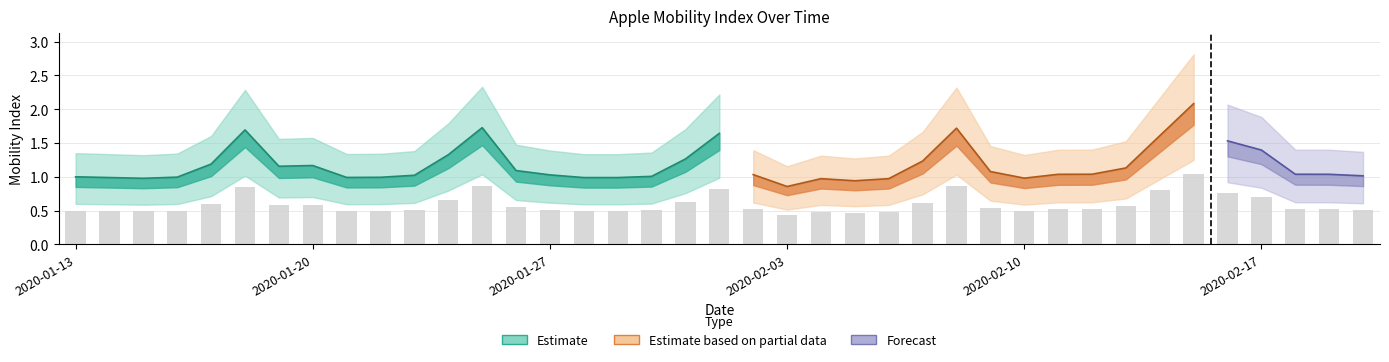

The chart shows a value of 0.3 at 2020-01-31. True or false?

False